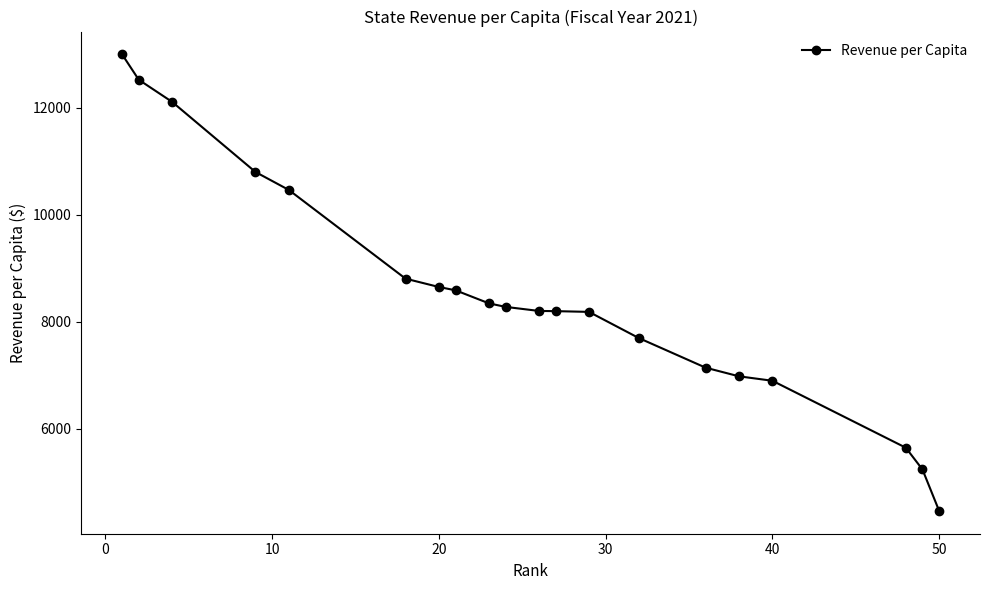

What is the difference between the second highest and minimum values?

8066.3